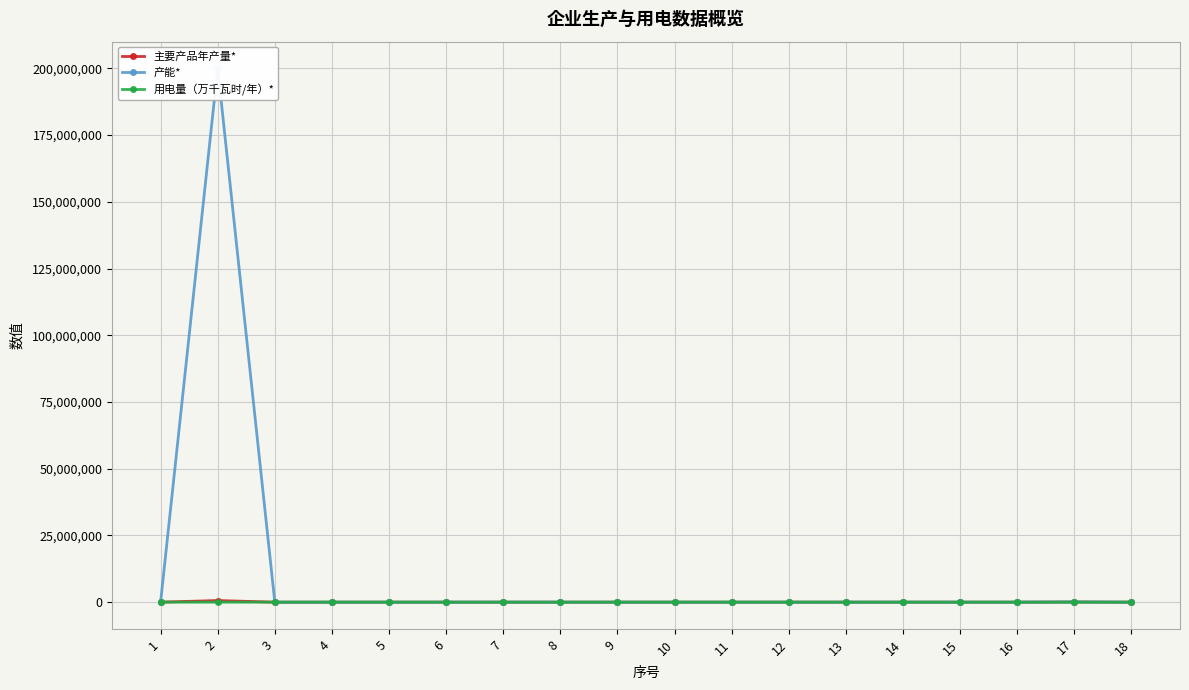

What is the value of the 产能* point at the 11th from the left?

10.0